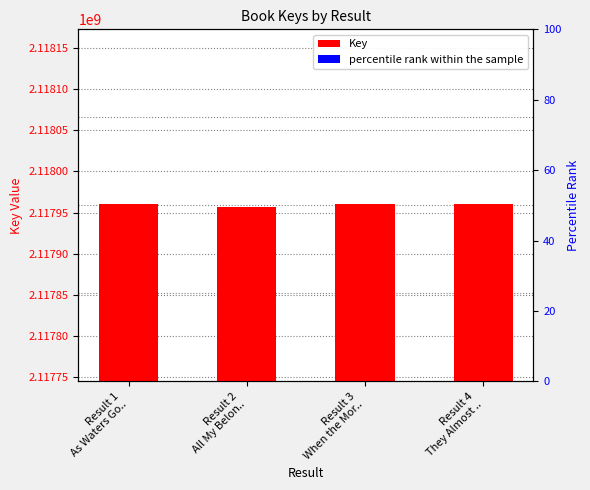

How many bars are there in total?

8